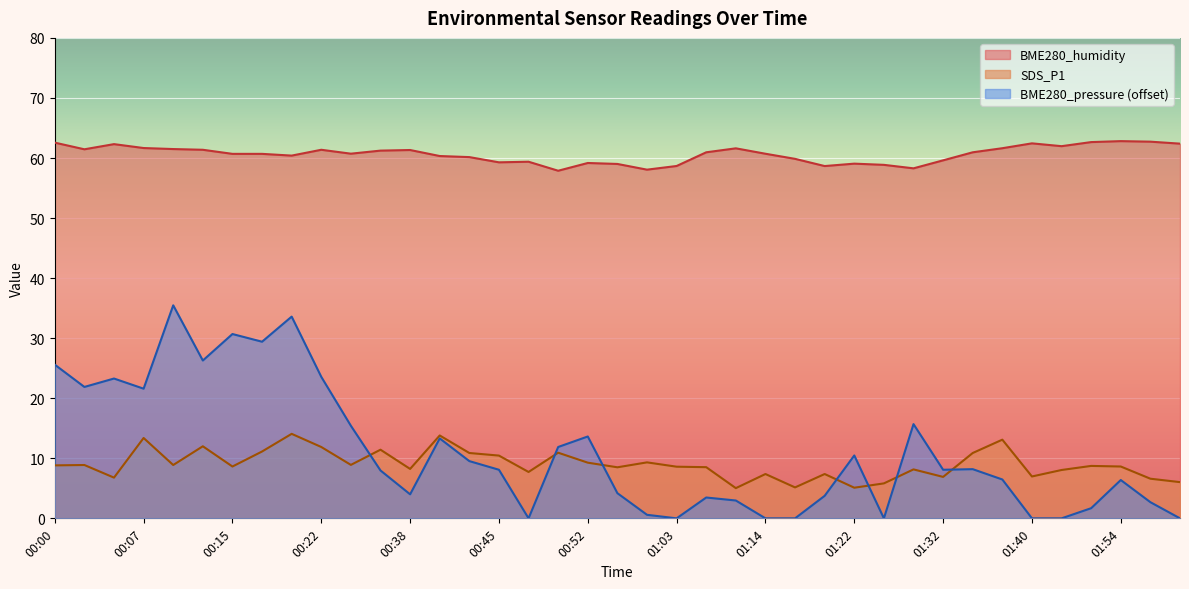

True or false: BME280_humidity and BME280_pressure_norm cross at least once.

False